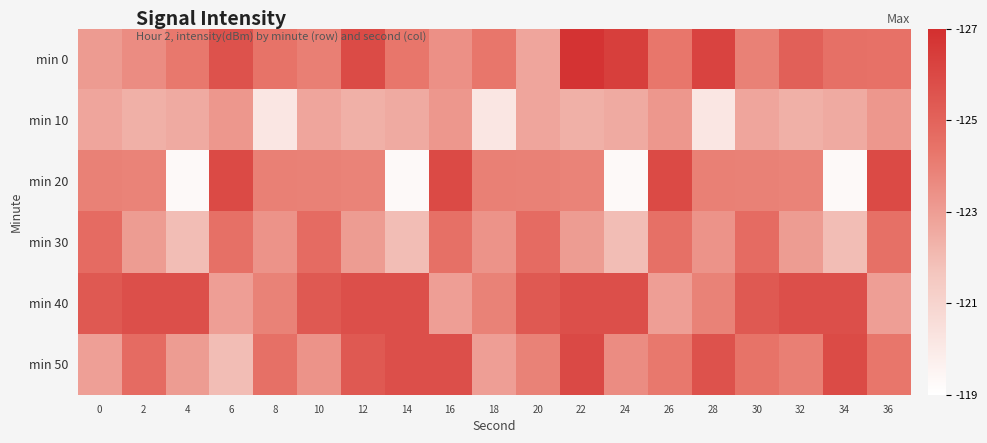

Rank the series at 22 from lowest to highest value.

min 10, min 30, min 20, min 40, min 50, min 0